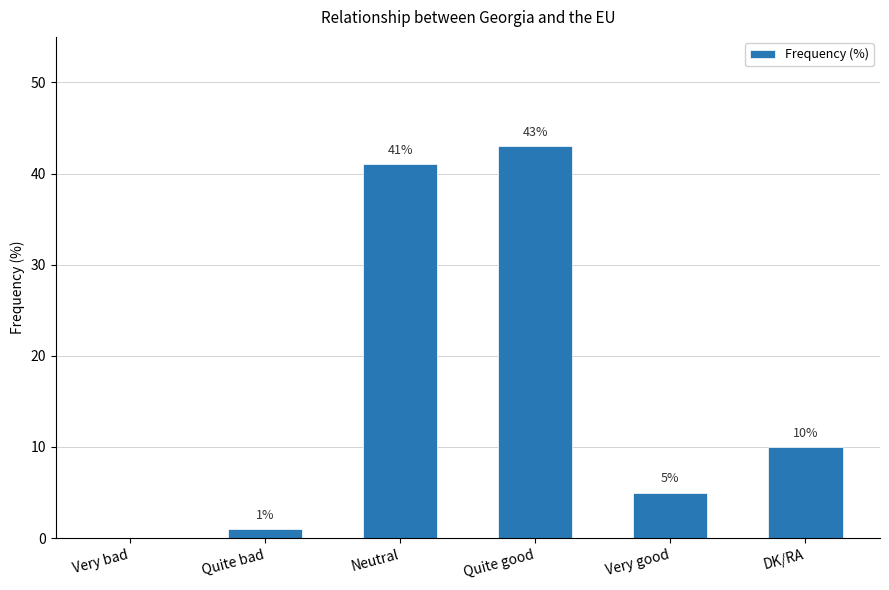

What is the change in value from Quite bad to DK/RA?

+9